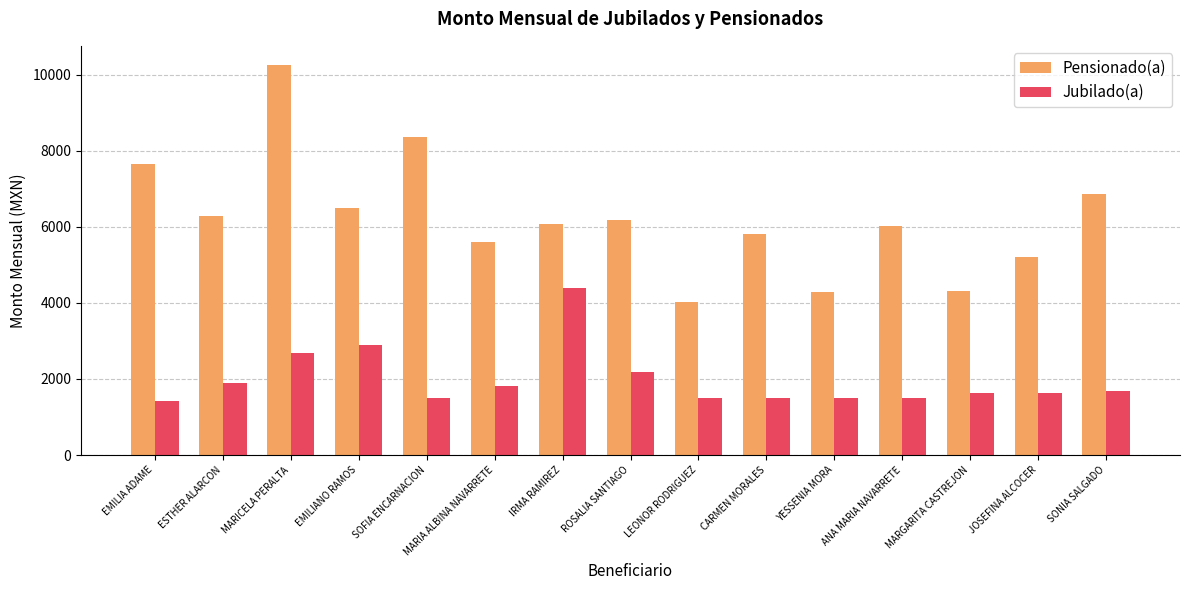

Are the bars horizontal?

No